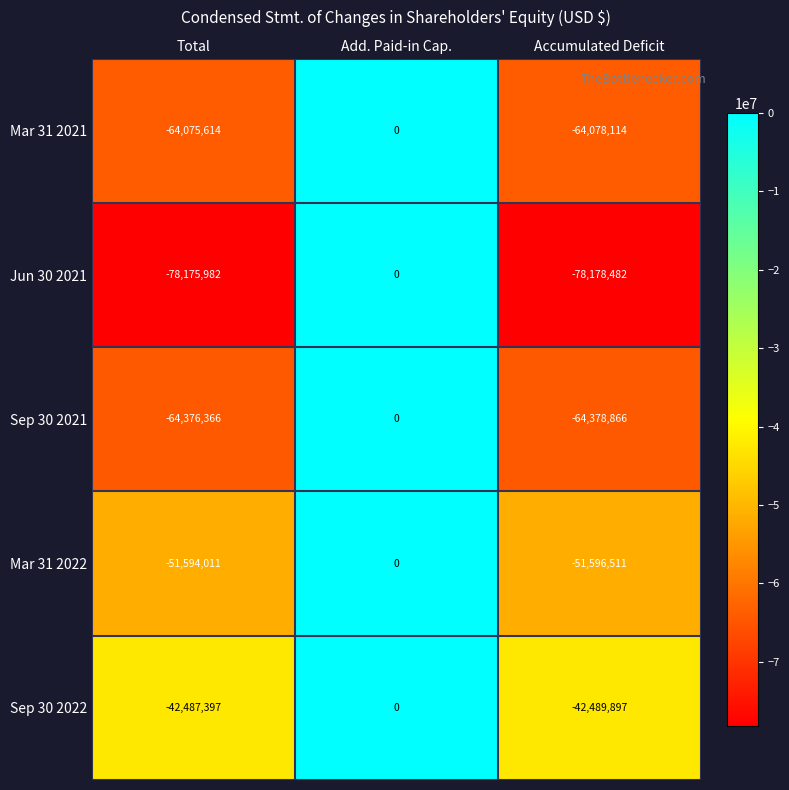

Rank the categories by Mar 31 2022 value from lowest to highest.

Accumulated Deficit, Total, Add. Paid-in Cap.